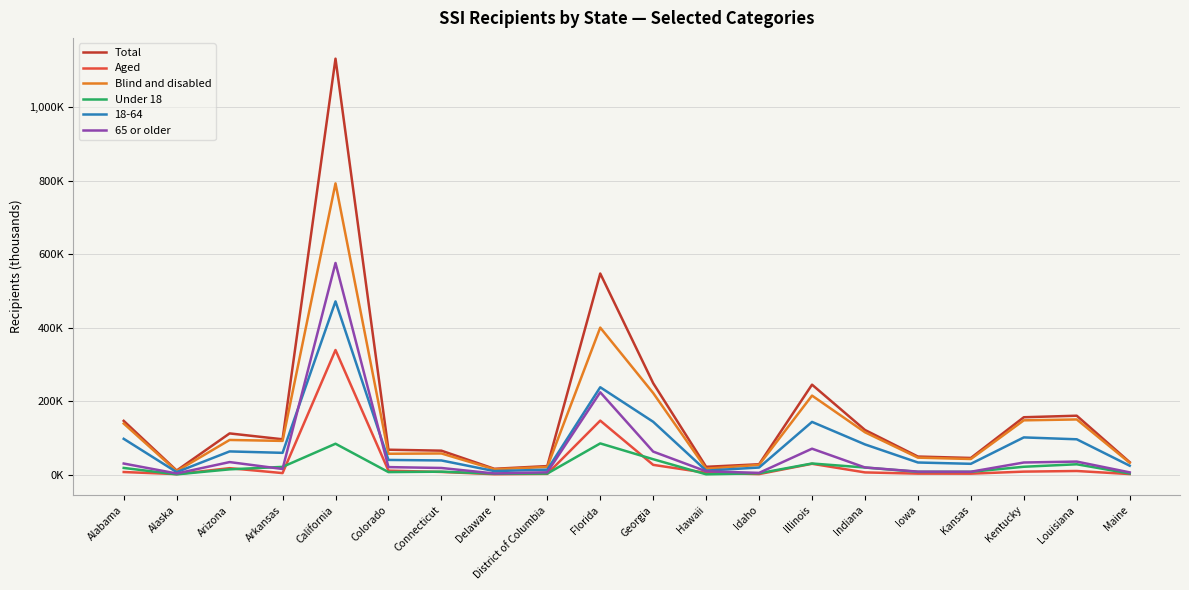

What are all the series names shown in the legend?

Total, Aged, Blind and disabled, Under 18, 18-64, 65 or older